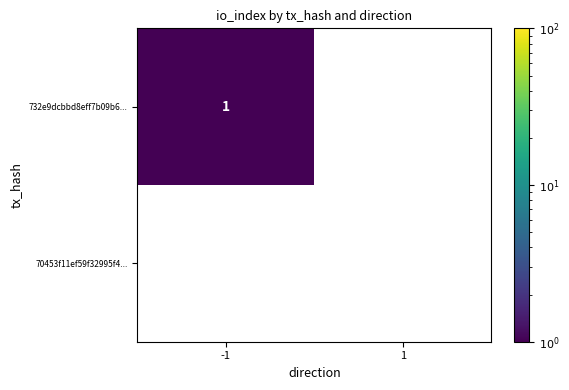

Is the value of 70453f11ef59f32995f4... at 1 greater than the value of 732e9dcbbd8eff7b09b6... at -1?

No